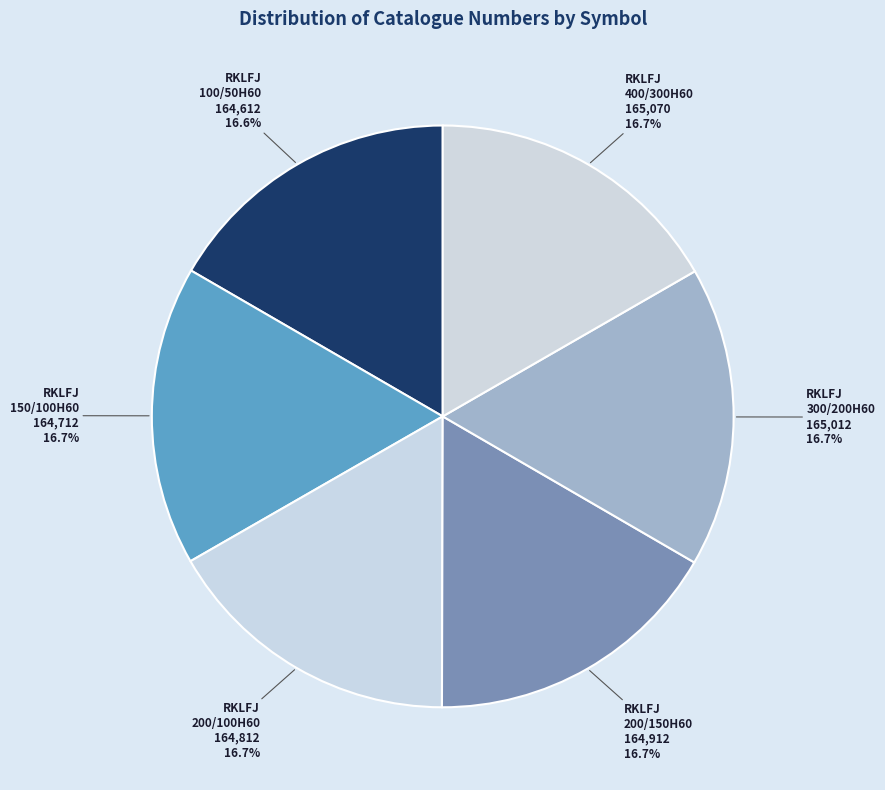

What is the largest slice in the pie chart?

RKLFJ400/300H60